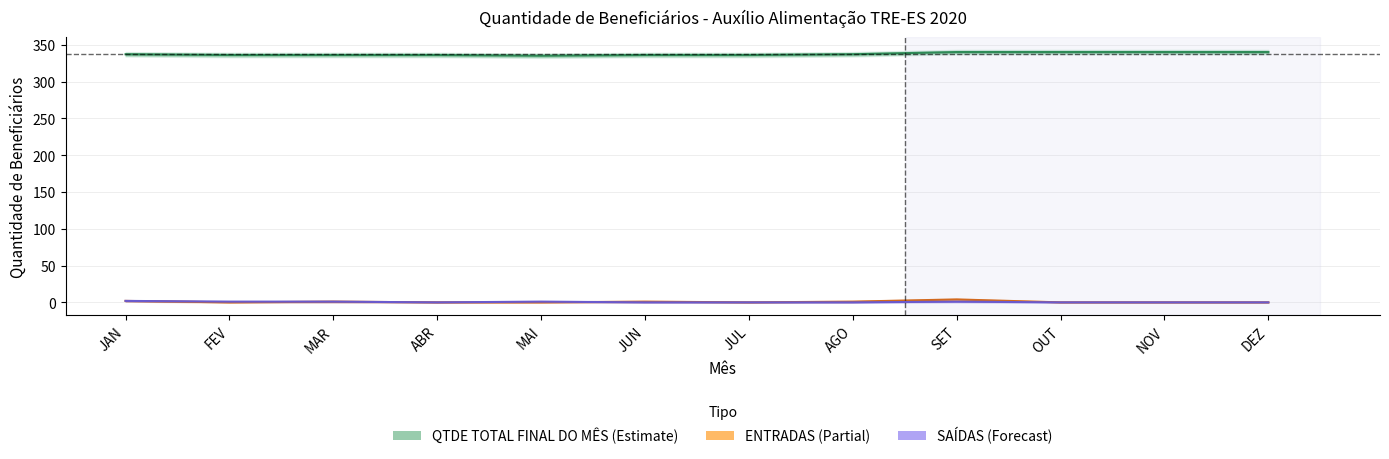

True or false: ENTRADAS has a value of 2 at JAN.

True